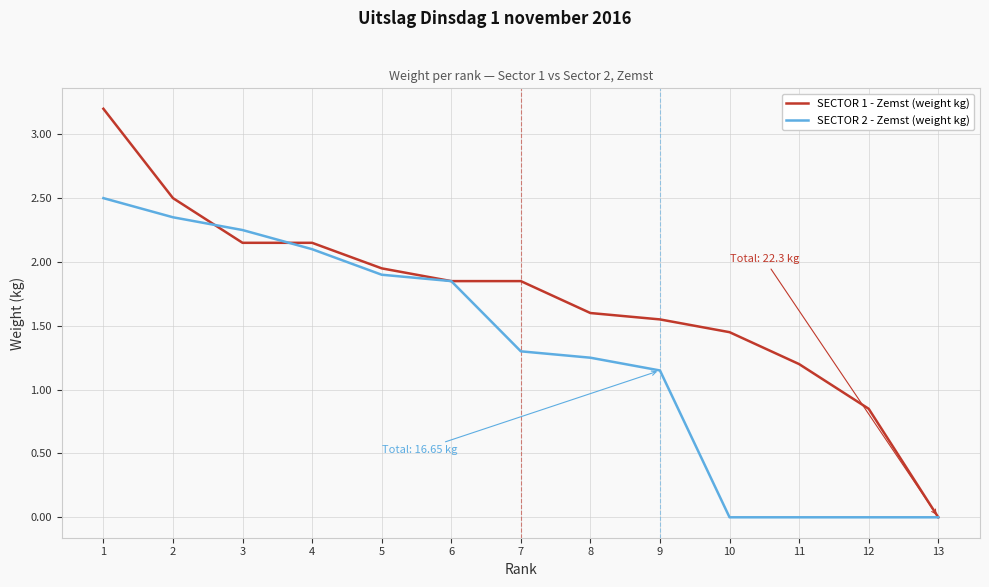

The SECTOR 2 - Zemst (weight kg) series shows 0.5 at 2. True or false?

False